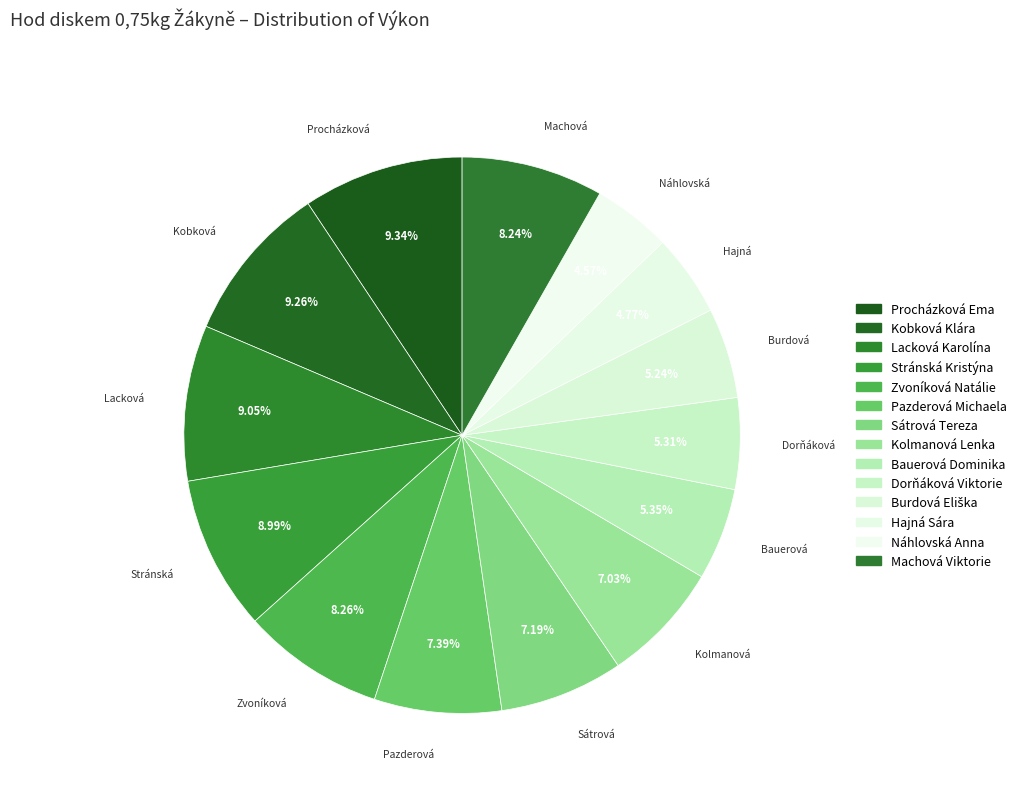

Rank the categories by value from lowest to highest.

Náhlovská Anna, Hajná Sára, Burdová Eliška, Dorňáková Viktorie, Bauerová Dominika, Kolmanová Lenka, Sátrová Tereza, Pazderová Michaela, Machová Viktorie, Zvoníková Natálie, Stránská Kristýna, Lacková Karolína, Kobková Klára, Procházková Ema